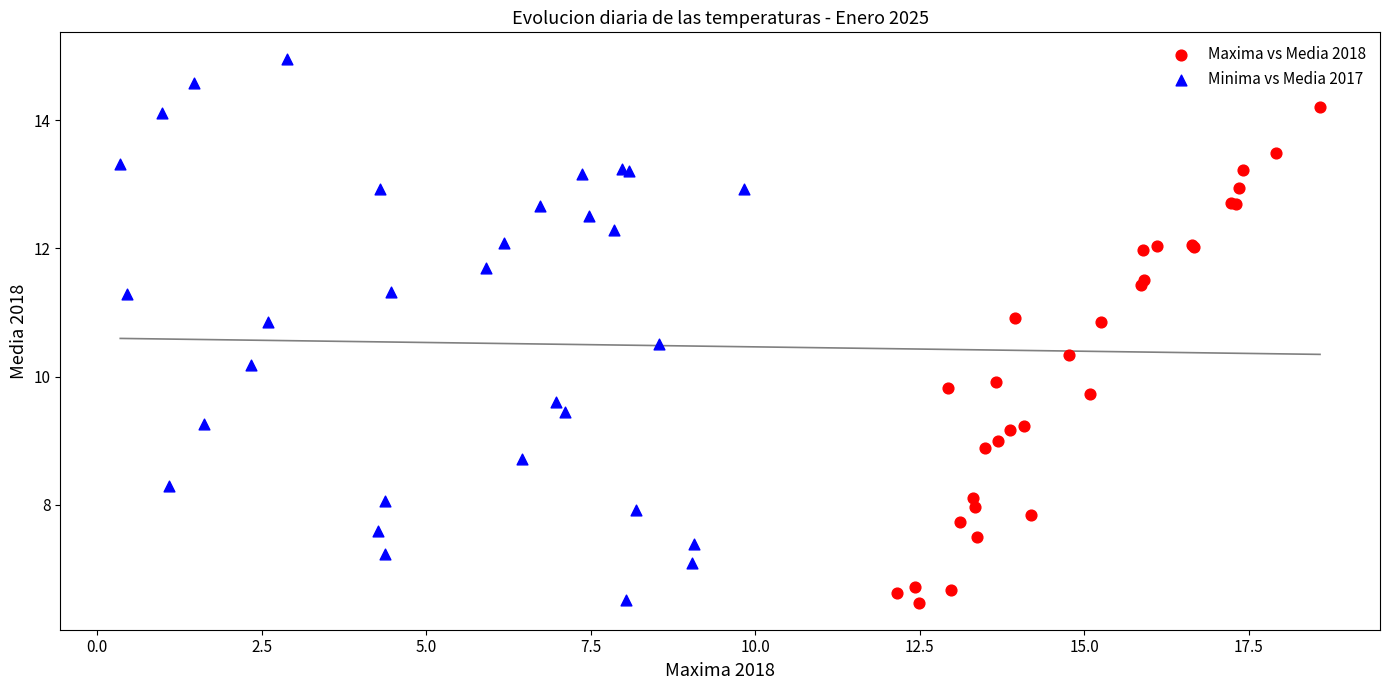

Which series reaches the maximum Y coordinate?

Minima vs Media 2017